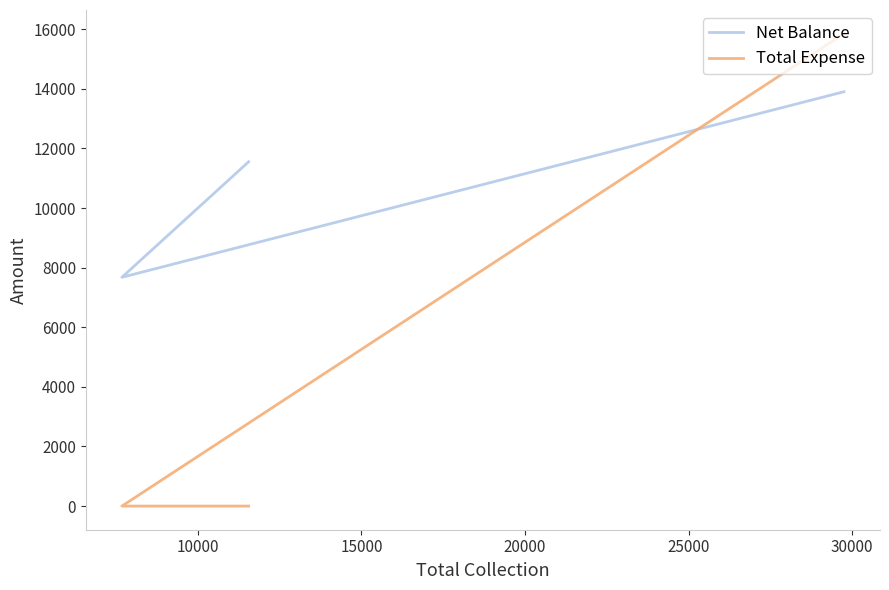

What is the highest value of the Net Balance series?

13900